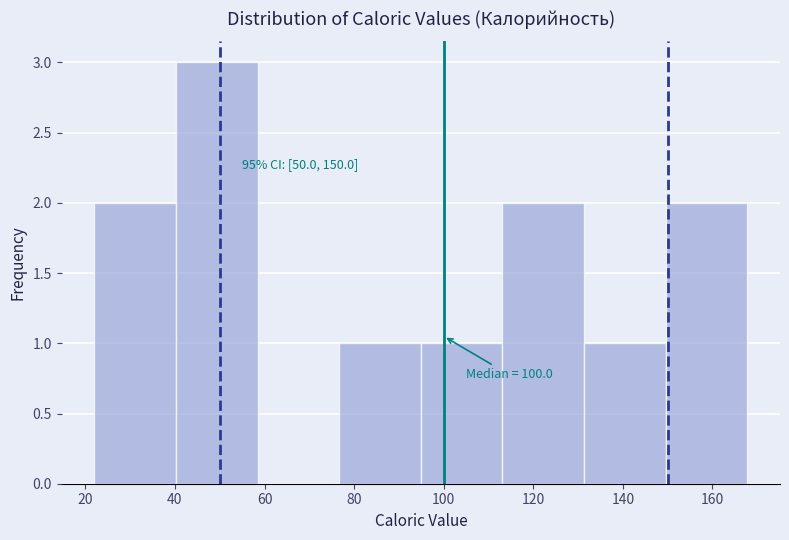

Over which range of the x-axis is the bar tallest?

40 to 58